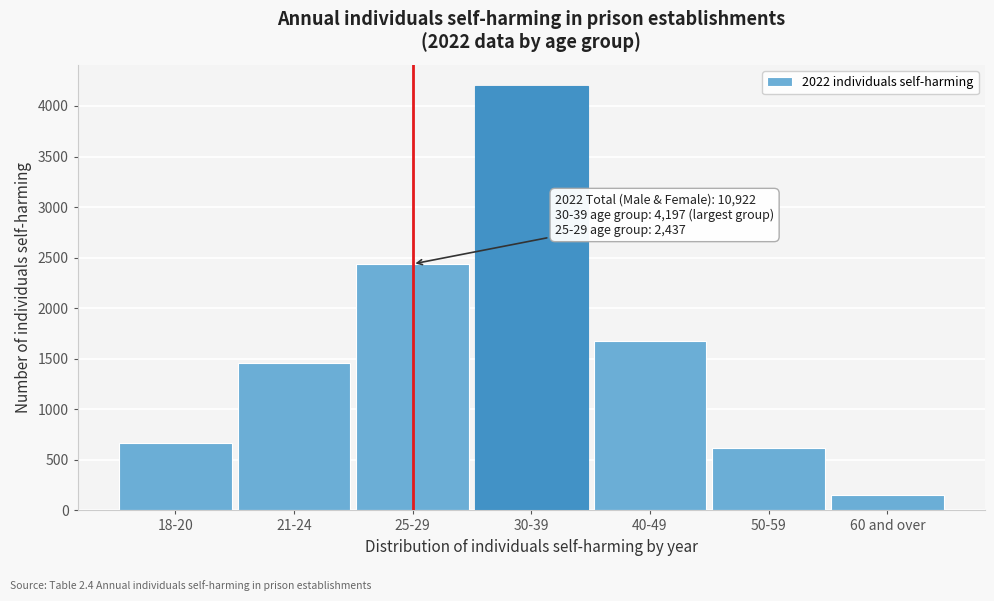

Reading left to right, list all the values displayed in this chart.

664	1456	2437	4197	1676	620	152